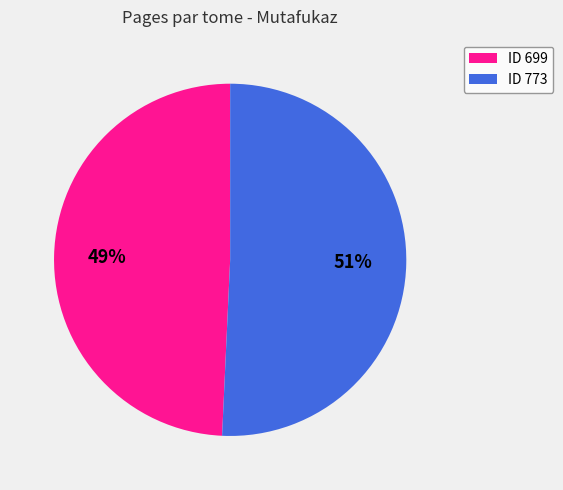

Is there any slice that represents more than half of the pie?

Yes